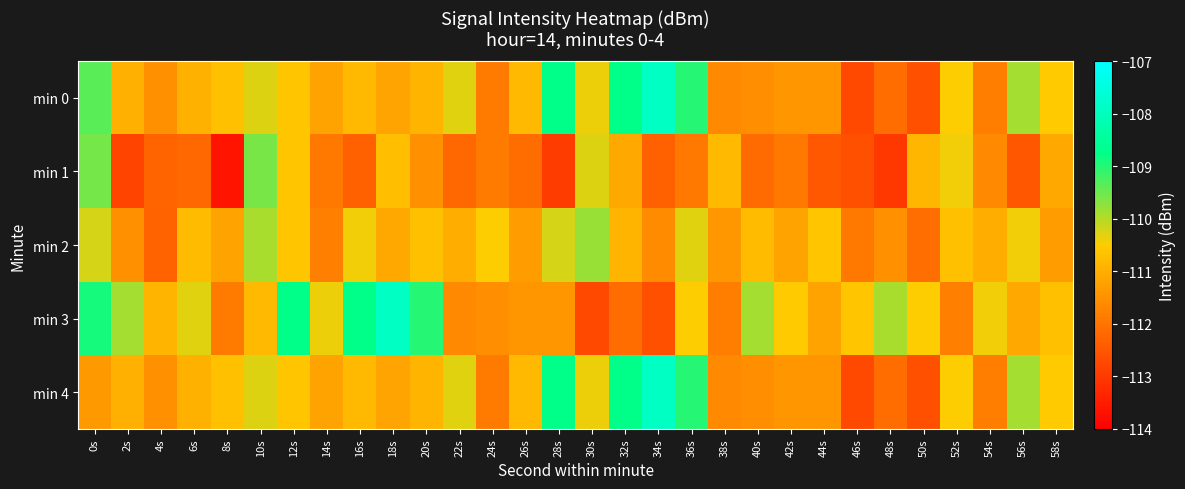

Reading left to right, extract all data points from this chart.

min 0: 0s=-109.4	2s=-111.0	4s=-111.5	6s=-110.9	8s=-110.7	10s=-110.3	12s=-110.6	14s=-111.2	16s=-110.8	18s=-111.2	20s=-110.9	22s=-110.3	24s=-111.9	26s=-110.8	28s=-108.7	30s=-110.4	32s=-108.7	34s=-107.9	36s=-109.0	38s=-111.6	40s=-111.6	42s=-111.4	44s=-111.4	46s=-112.7	48s=-112.1	50s=-112.6	52s=-110.5	54s=-111.8	56s=-109.9	58s=-110.5
min 1: 0s=-109.6	2s=-112.8	4s=-112.3	6s=-112.2	8s=-113.6	10s=-109.6	12s=-110.6	14s=-111.9	16s=-112.3	18s=-110.7	20s=-111.5	22s=-112.2	24s=-111.9	26s=-112.1	28s=-112.9	30s=-110.3	32s=-111.1	34s=-112.3	36s=-111.9	38s=-110.8	40s=-112.2	42s=-111.9	44s=-112.5	46s=-112.6	48s=-113.0	50s=-110.9	52s=-110.4	54s=-111.6	56s=-112.5	58s=-111.1
min 2: 0s=-110.2	2s=-111.5	4s=-112.3	6s=-110.8	8s=-111.2	10s=-109.9	12s=-110.6	14s=-111.8	16s=-110.4	18s=-111.1	20s=-110.7	22s=-111.0	24s=-110.5	26s=-111.3	28s=-110.2	30s=-109.8	32s=-110.9	34s=-111.6	36s=-110.3	38s=-111.4	40s=-110.8	42s=-111.2	44s=-110.6	46s=-111.9	48s=-111.5	50s=-112.1	52s=-110.7	54s=-111.0	56s=-110.4	58s=-111.3
min 3: 0s=-108.9	2s=-109.9	4s=-110.9	6s=-110.3	8s=-111.9	10s=-110.8	12s=-108.7	14s=-110.4	16s=-108.7	18s=-107.9	20s=-109.0	22s=-111.6	24s=-111.6	26s=-111.4	28s=-111.4	30s=-112.7	32s=-112.1	34s=-112.6	36s=-110.5	38s=-111.8	40s=-109.9	42s=-110.5	44s=-111.2	46s=-110.6	48s=-109.9	50s=-110.5	52s=-111.8	54s=-110.4	56s=-111.1	58s=-110.7
min 4: 0s=-111.4	2s=-111.0	4s=-111.5	6s=-110.9	8s=-110.7	10s=-110.3	12s=-110.6	14s=-111.2	16s=-110.8	18s=-111.2	20s=-110.9	22s=-110.3	24s=-111.9	26s=-110.8	28s=-108.7	30s=-110.4	32s=-108.7	34s=-107.9	36s=-109.0	38s=-111.6	40s=-111.6	42s=-111.4	44s=-111.4	46s=-112.7	48s=-112.1	50s=-112.6	52s=-110.5	54s=-111.8	56s=-109.9	58s=-110.5